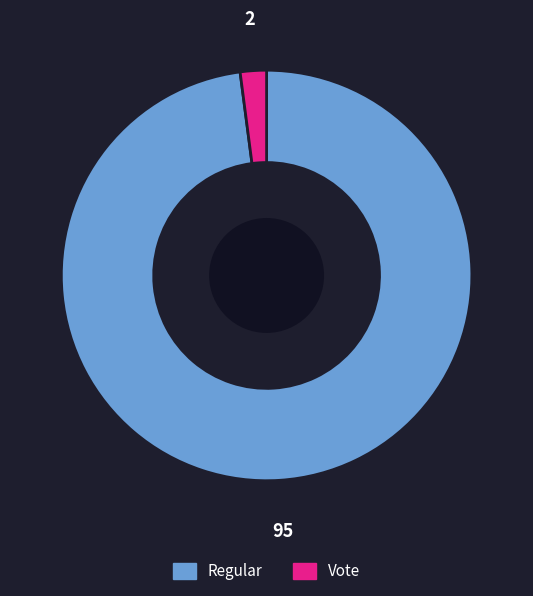

Rank the categories by value from lowest to highest.

Vote, Regular